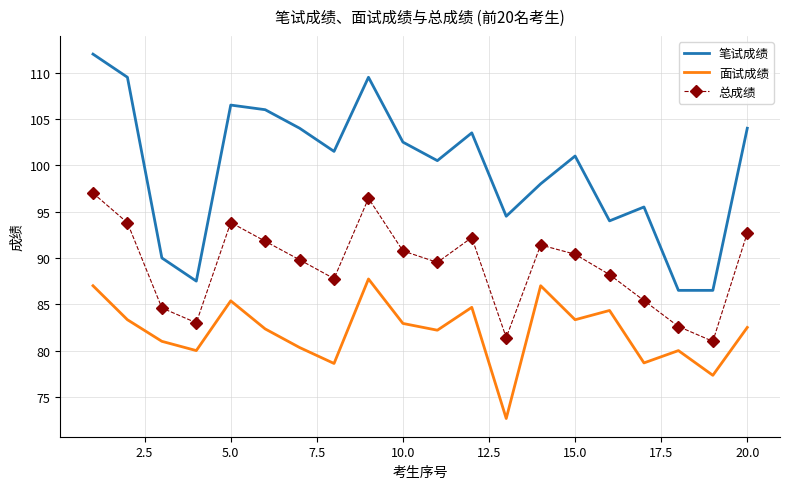

What is the difference between the maximum and minimum values in the 笔试成绩 series?

25.5